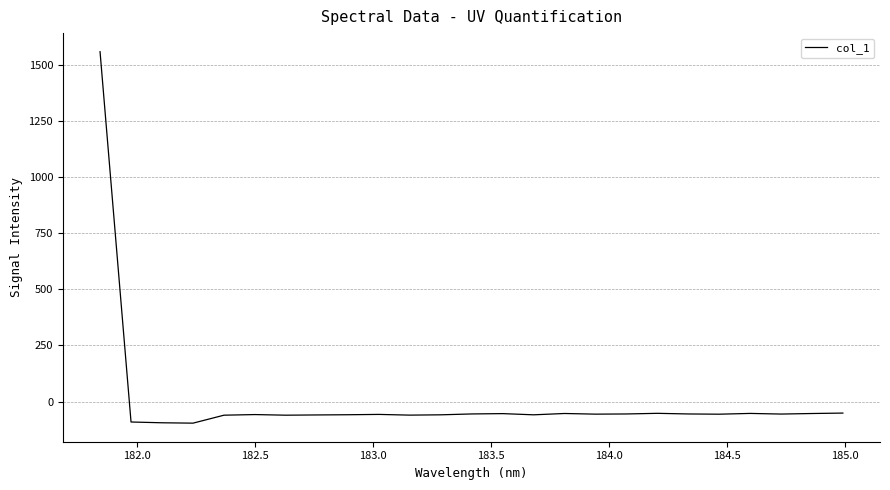

What is the minimum value shown in the chart?

-96.3